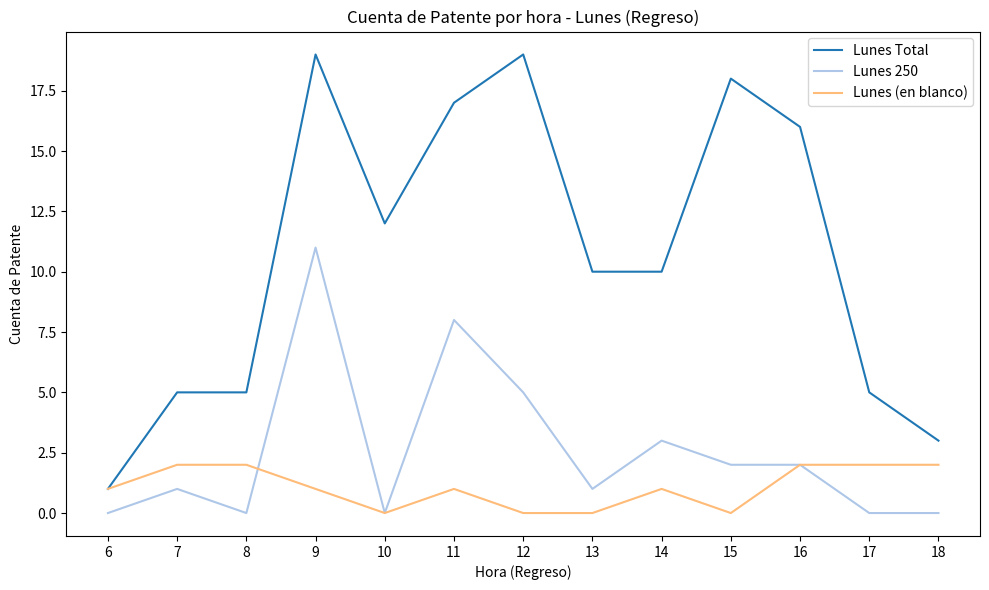

At which label does Lunes 250 reach its peak?

9